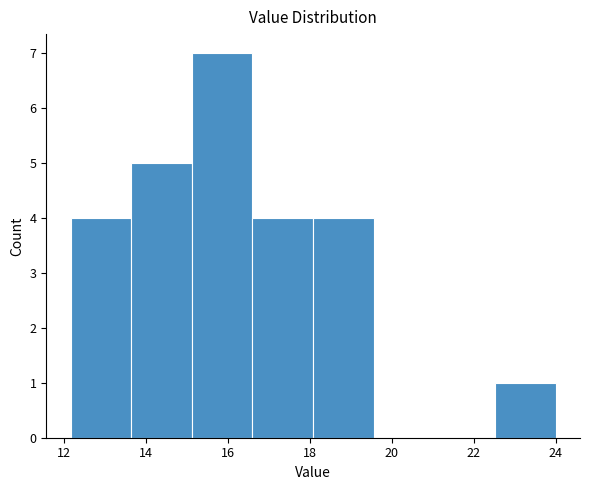

Reading left to right, list every bar in this chart as the range it spans on the x-axis followed by its height. Neither the bar edges nor the heights are printed on the chart, so give them approximately, as read against the axes.

12.2 to 13.6: 4
13.6 to 15.2: 5
15.2 to 16.6: 7
16.6 to 18.0: 4
18.0 to 19.6: 4
19.6 to 21.0: 0
21.0 to 22.6: 0
22.6 to 24.0: 1